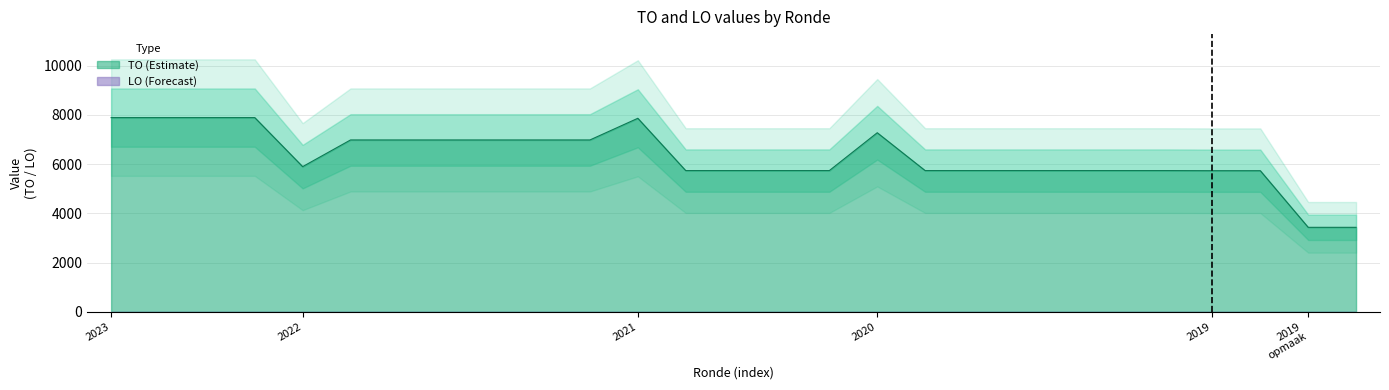

What is the average value?

6301